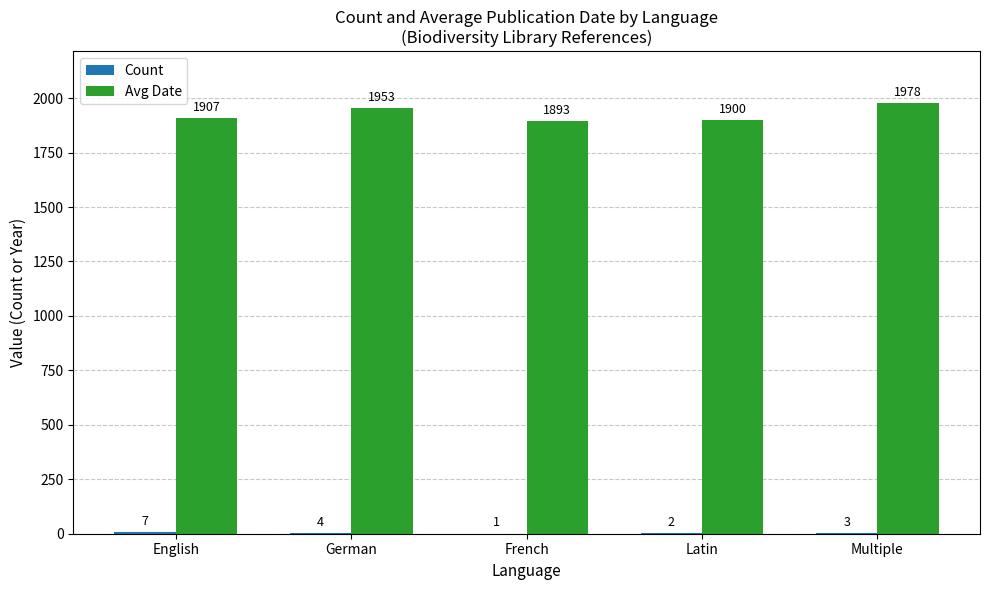

What is the total value across all series at German?

1957